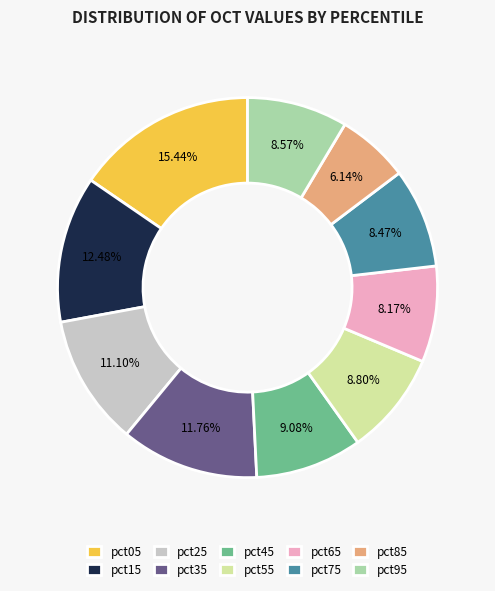

Which has a higher value, pct75 or pct85?

pct75